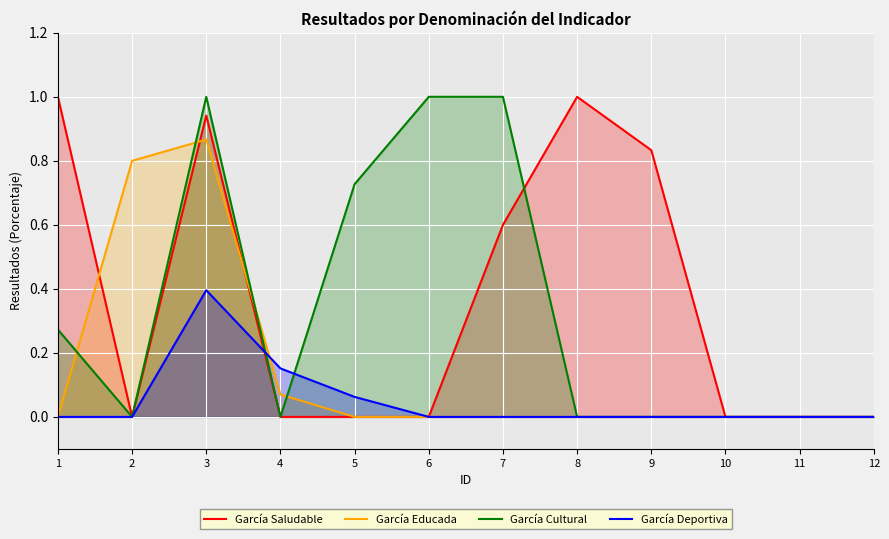

The García Educada series shows 1.4 at 3. True or false?

False